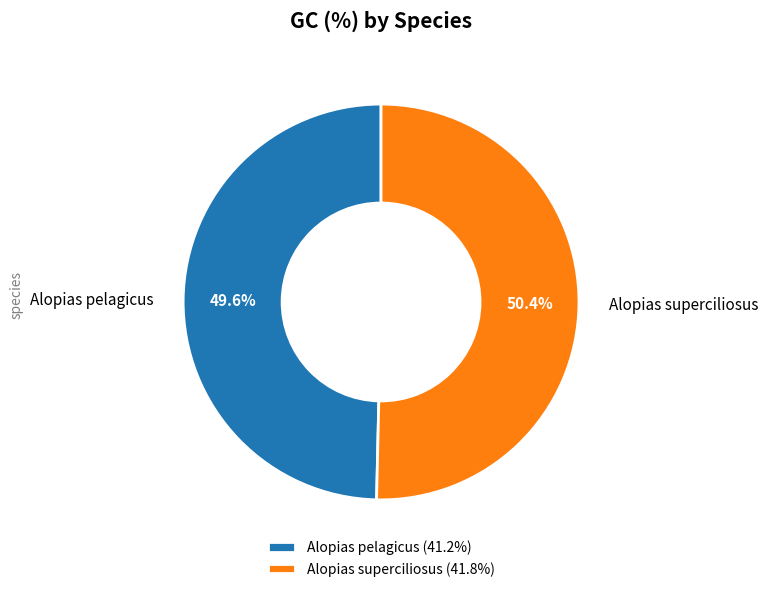

Count the number of slices in the pie.

2